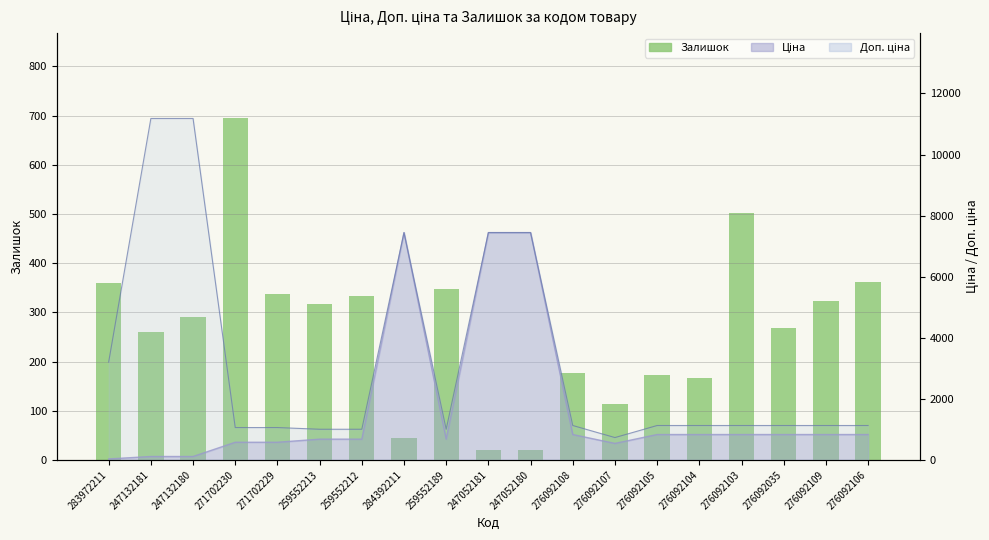

The value at 284392211 is 71. True or false?

False